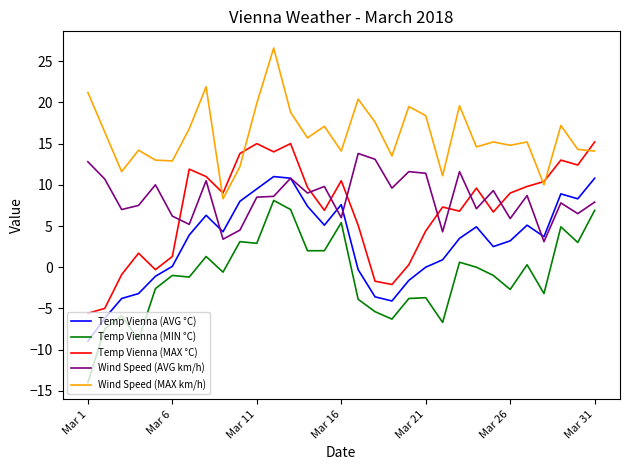

Which series has the largest total across all categories?

Wind Speed (MAX km/h)